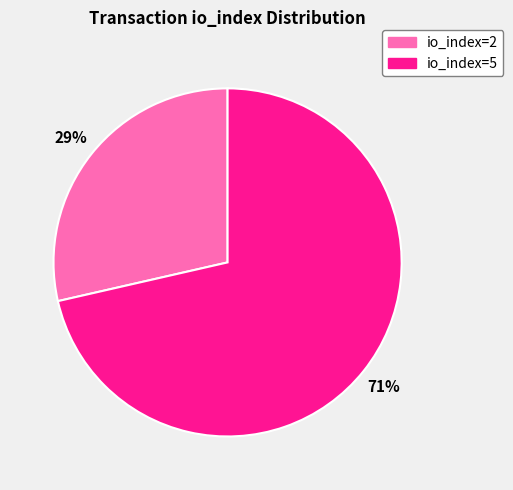

Count the number of slices in the pie.

2